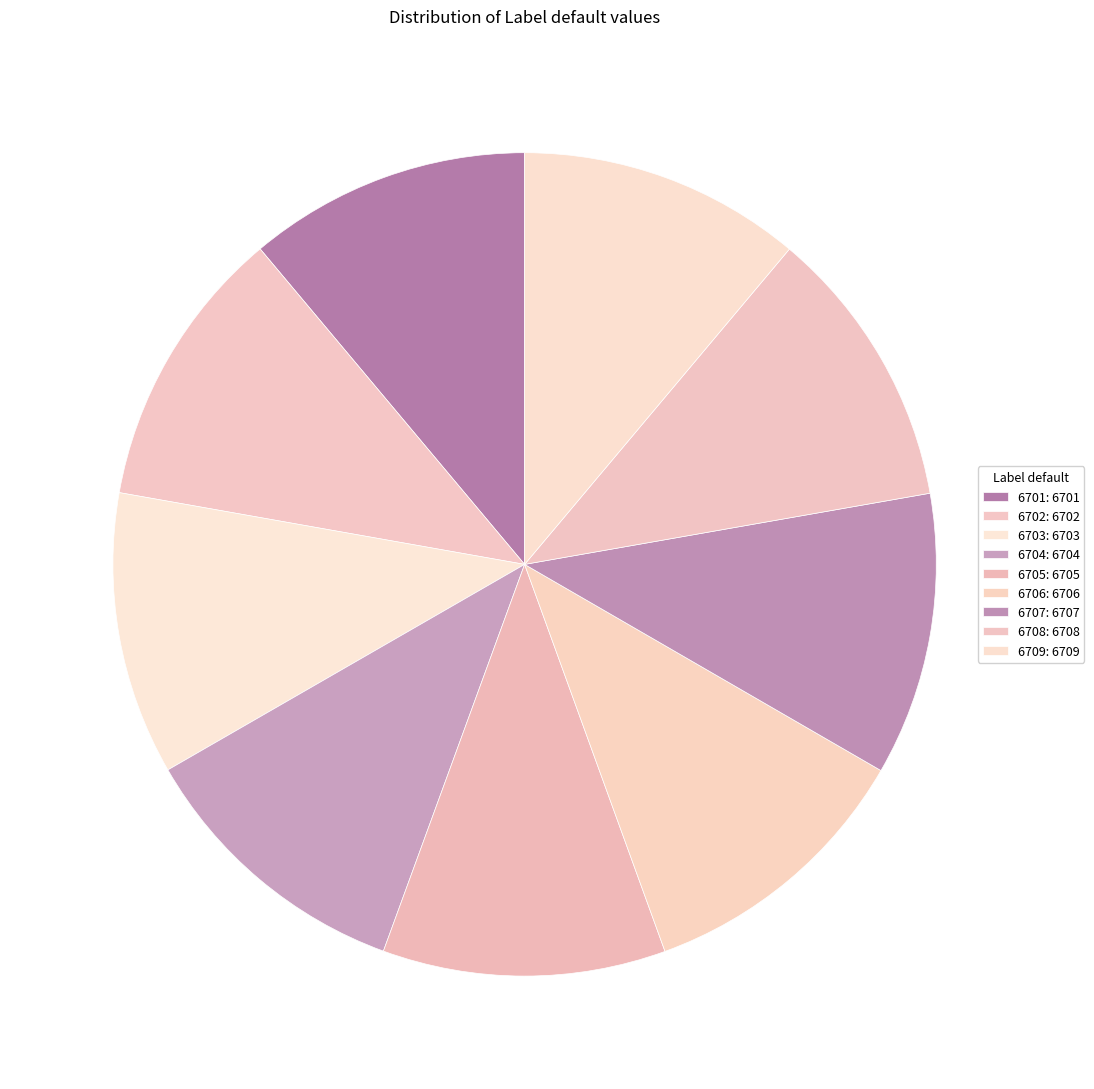

How many segments does this pie chart have?

9